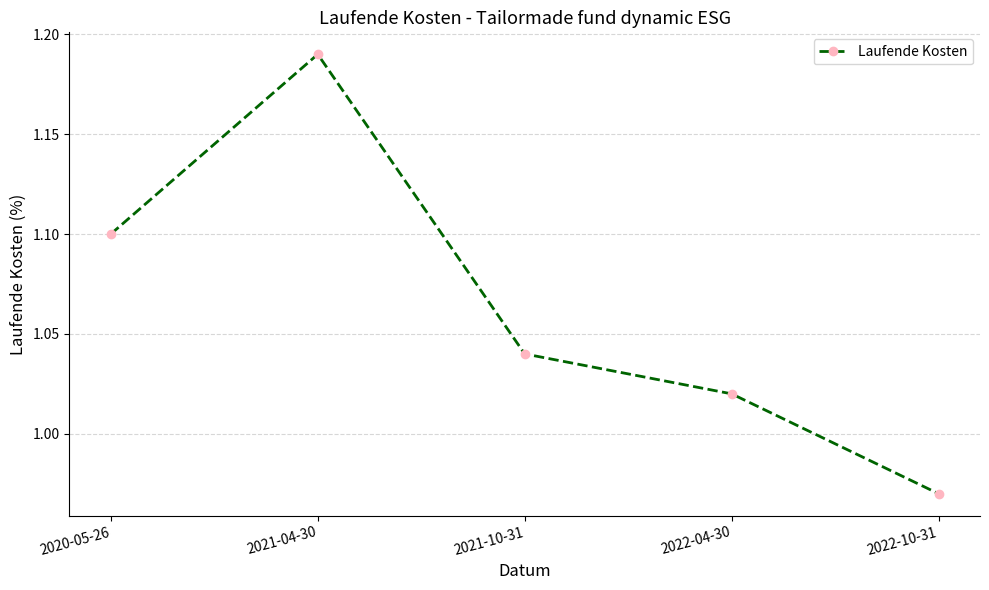

What is the sum of all values?

5.3